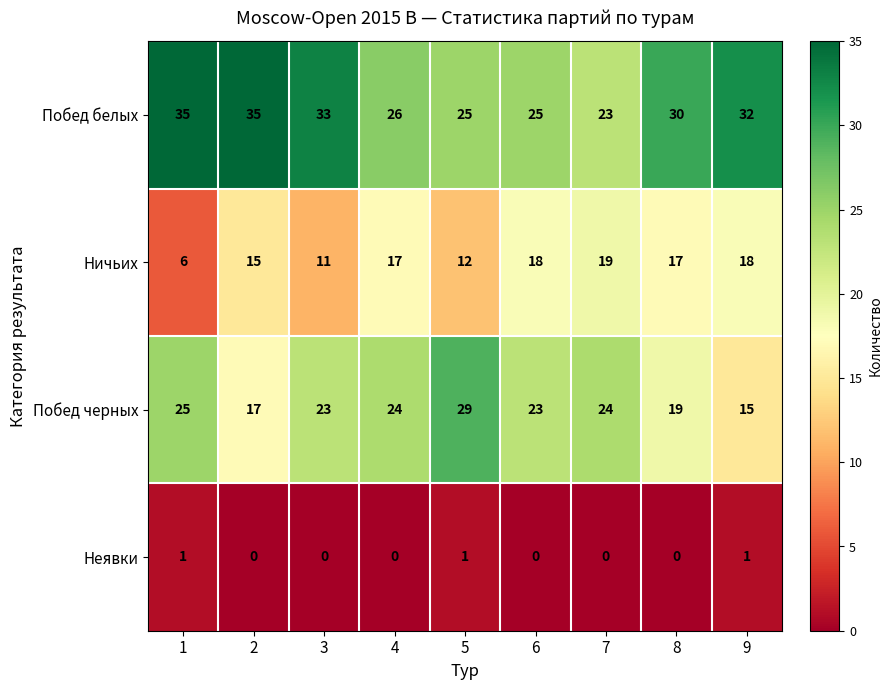

At which label does Ничьих reach its peak?

7